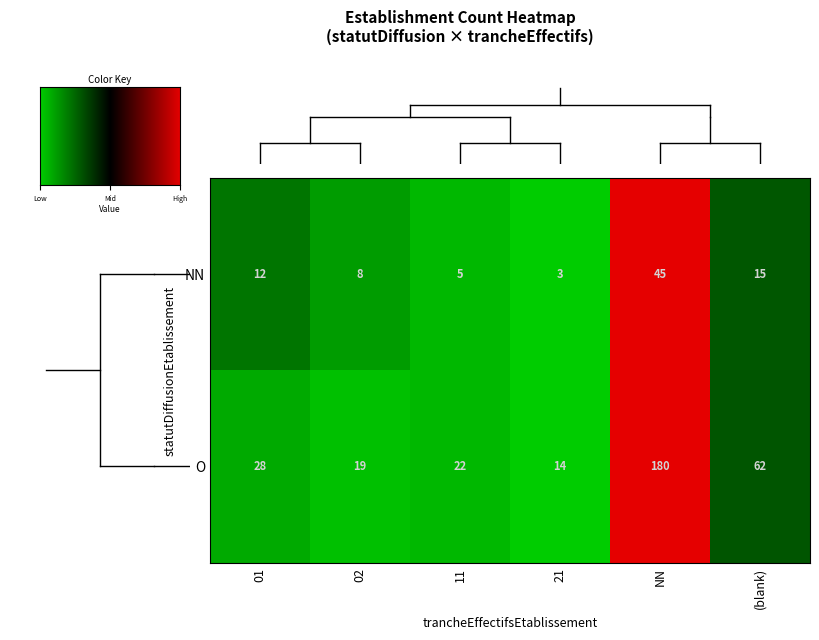

Which series has the largest total across all categories?

O